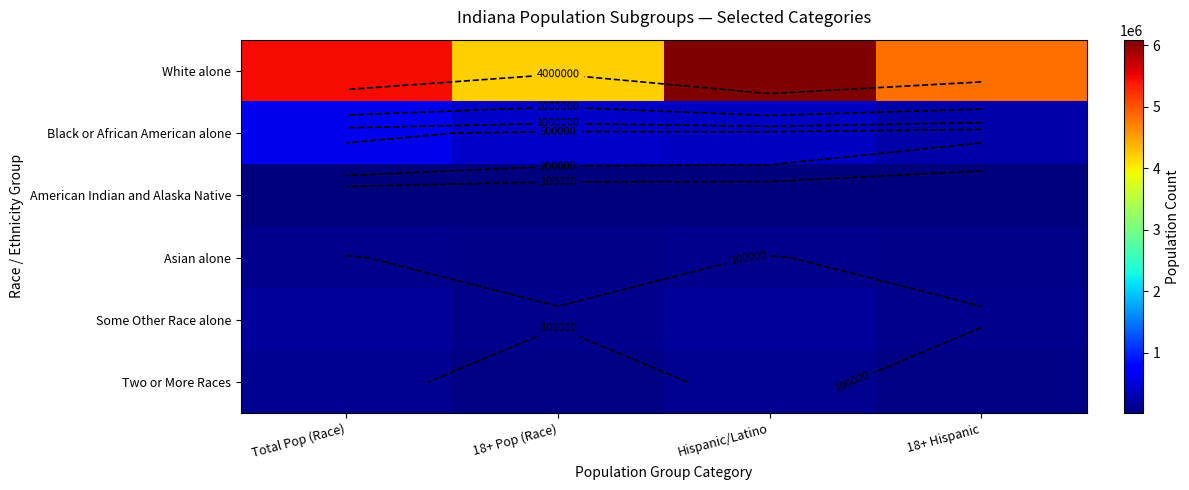

What is the average value of the Some Other Race alone series?

139850